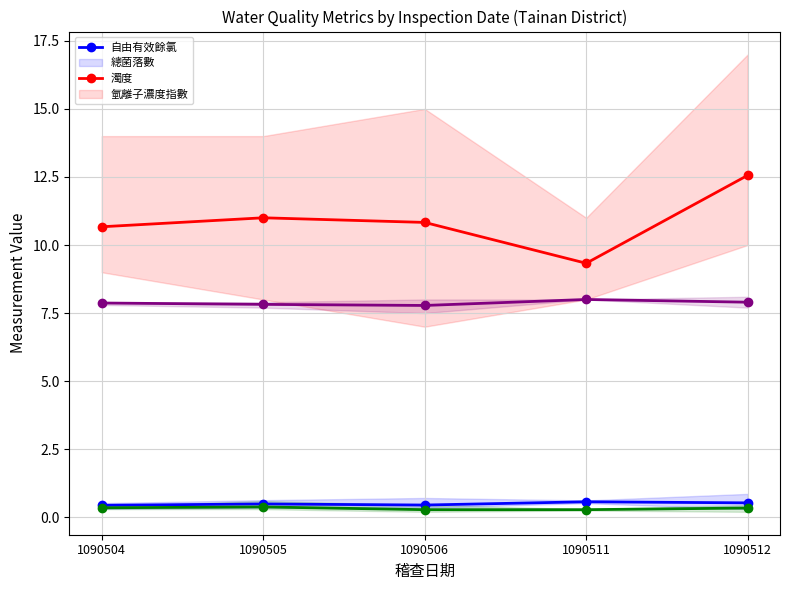

How many 氫離子濃度指數 values are between 7 and 8?

5